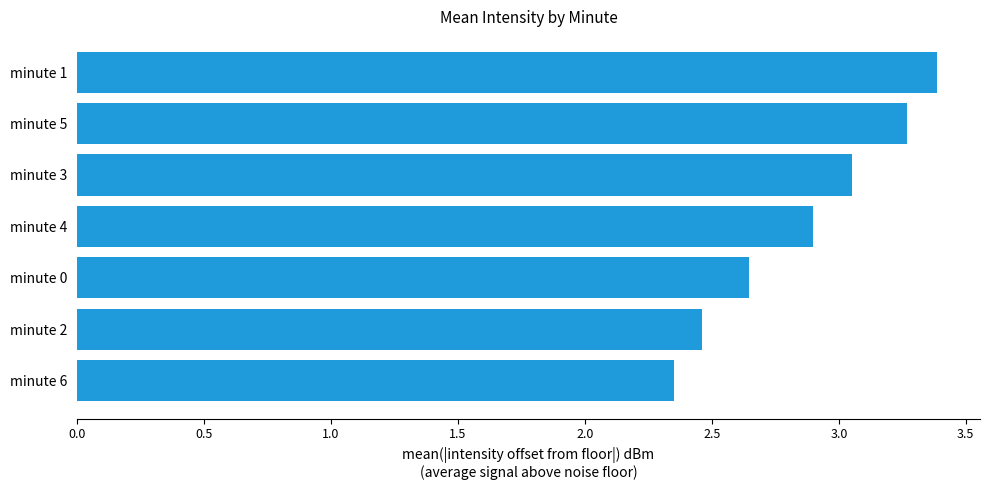

What is the maximum value shown in the chart?

3.4